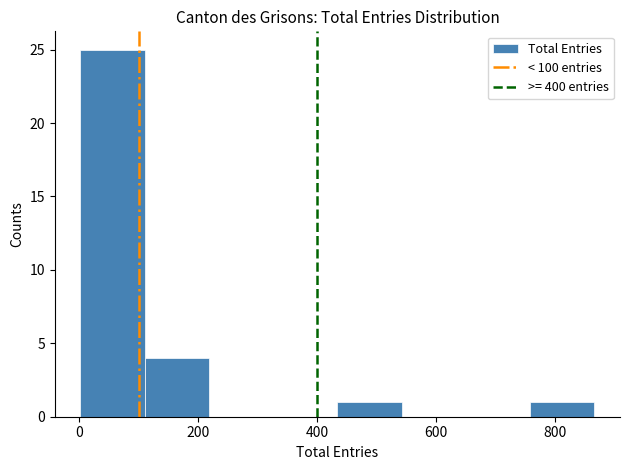

Over which range of the x-axis is the bar tallest?

0 to 120